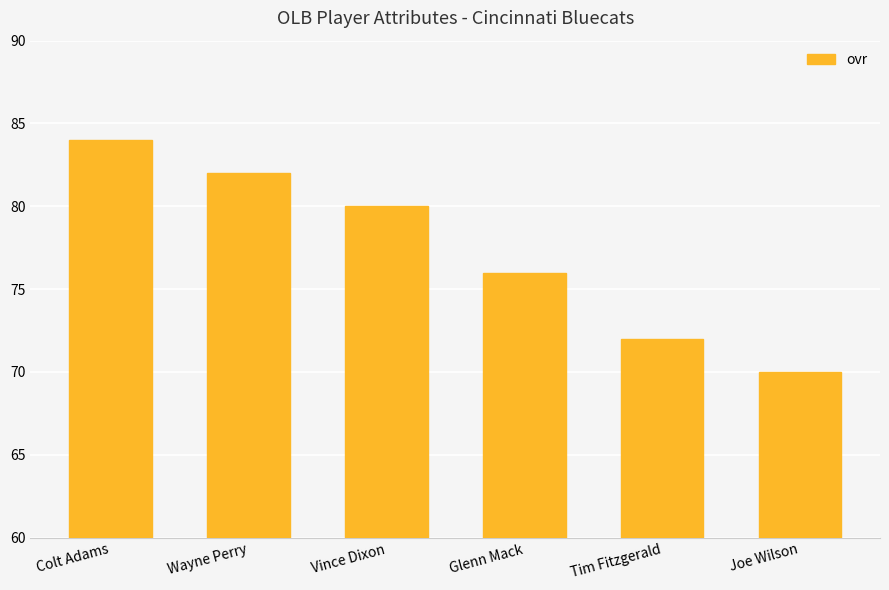

What is the difference between the maximum and minimum values?

14